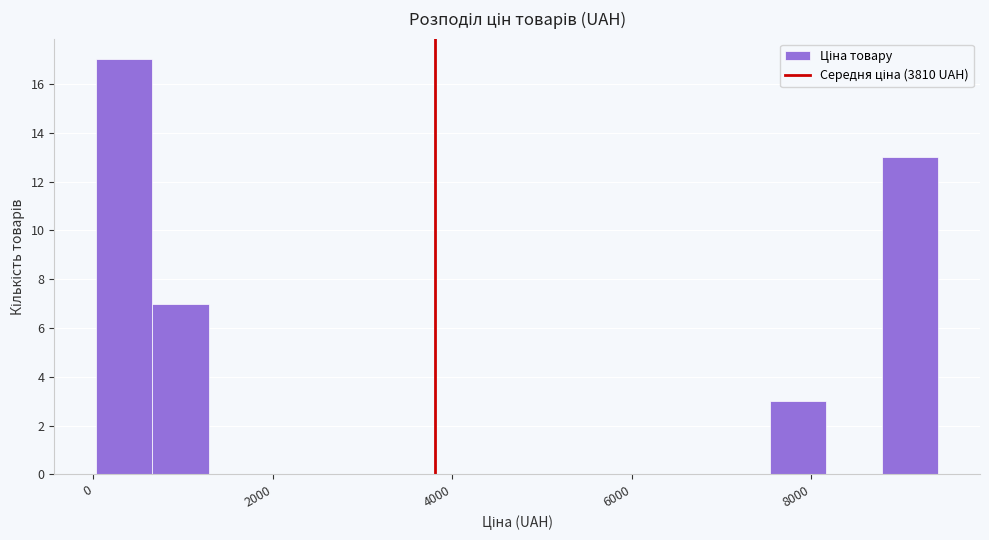

Read against the x-axis, roughly where is the centre of the tallest bar?

400